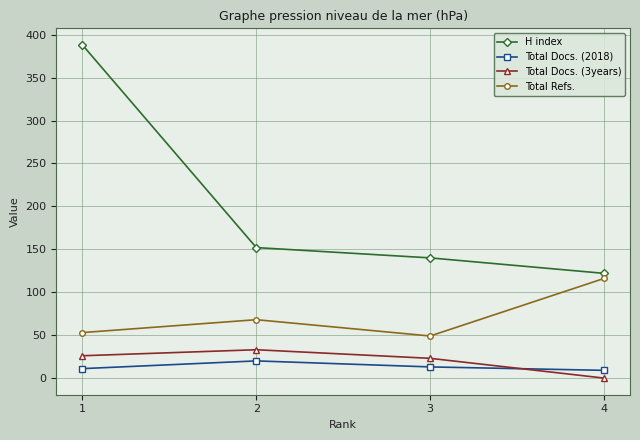

What is the sum of all Total Refs. values?

286